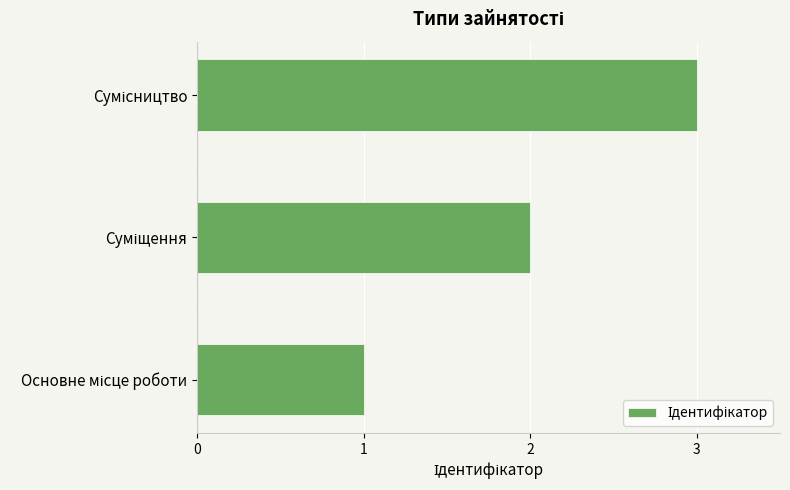

What is the maximum value shown in the chart?

3